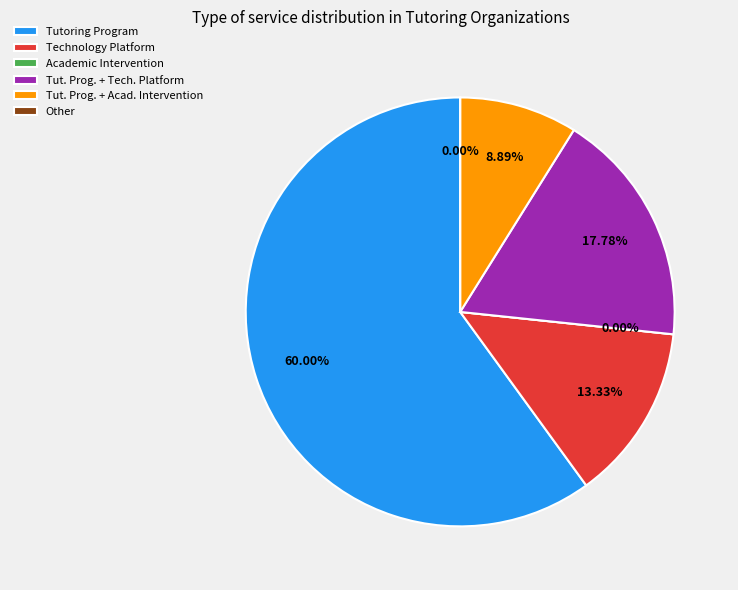

Is Tutoring Program the majority of the pie?

Yes